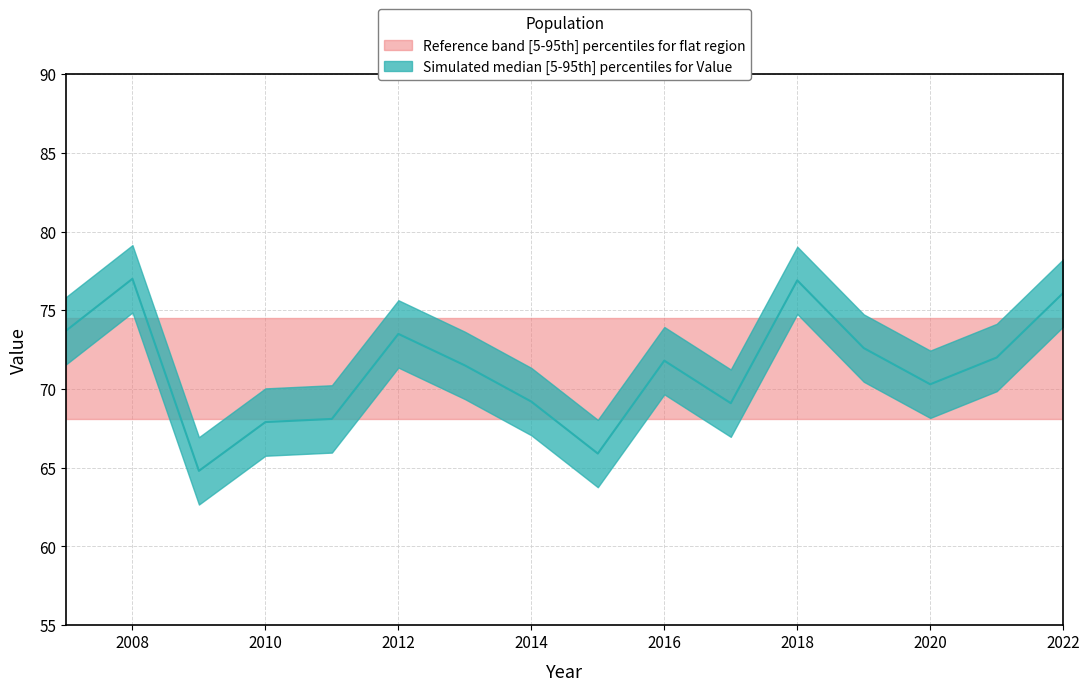

Rank the categories by value from lowest to highest.

2009, 2015, 2010, 2011, 2017, 2014, 2020, 2013, 2016, 2021, 2019, 2012, 2007, 2022, 2018, 2008